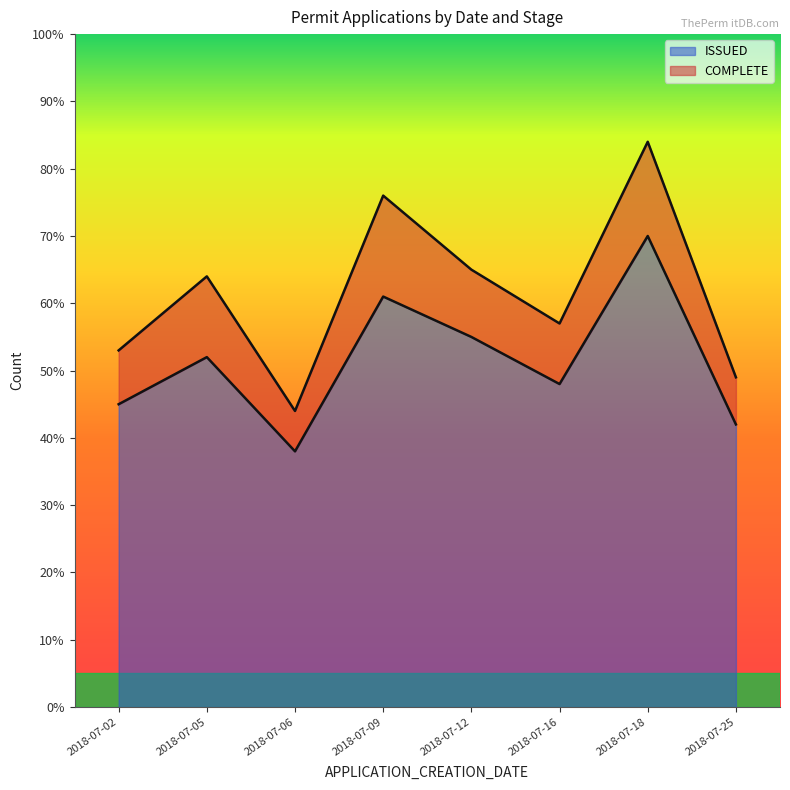

The value of ISSUED at 2018-07-18 is 37. True or false?

False